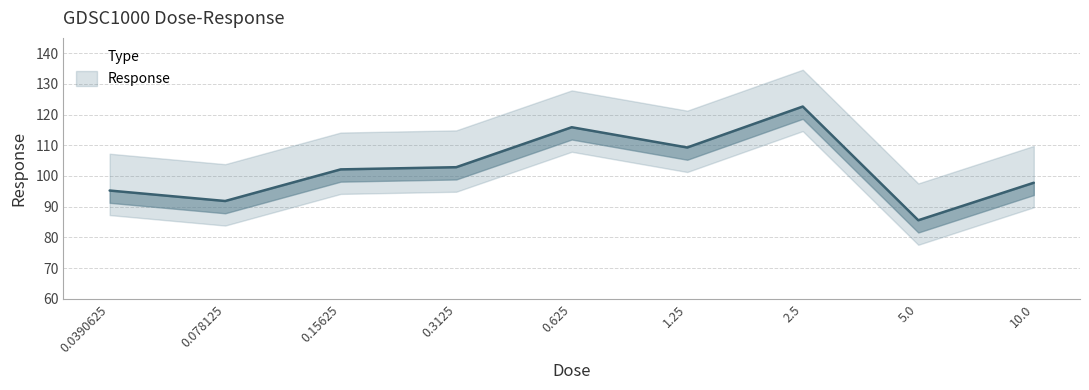

How many data points are less than 102?

4